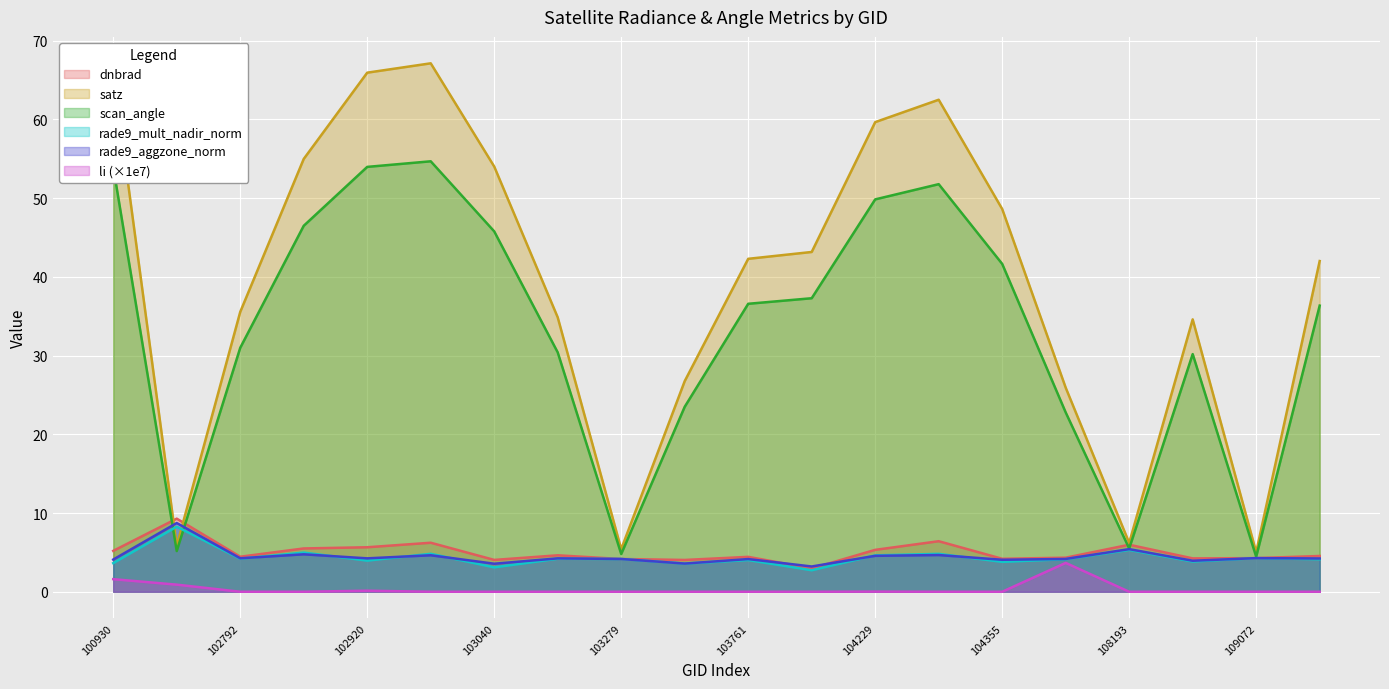

True or false: rade9_mult_nadir_norm has a value of 3.6 at 103397.

True